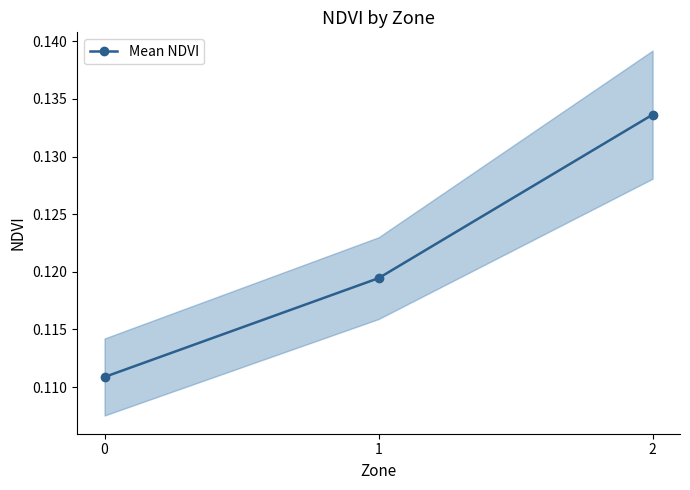

Reading left to right, what are all the values shown in this chart?

0=0.1	1=0.1	2=0.1